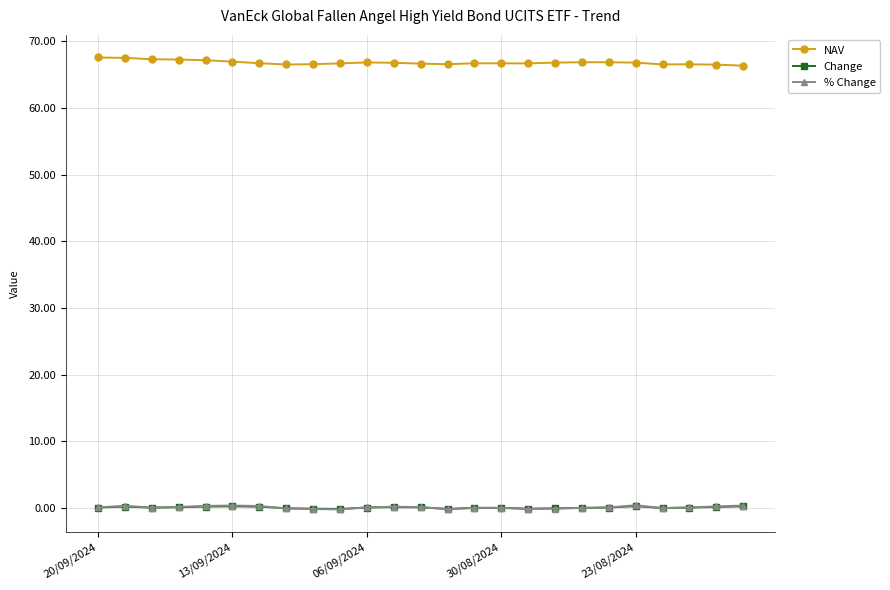

What is the greatest value displayed?

67.6